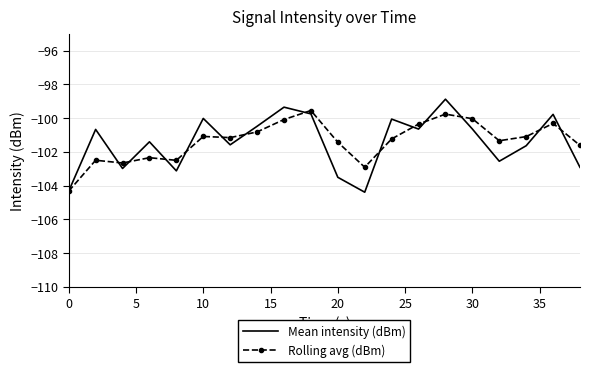

In Mean intensity (dBm), how many points are higher than both neighbors (excluding endpoints)?

7